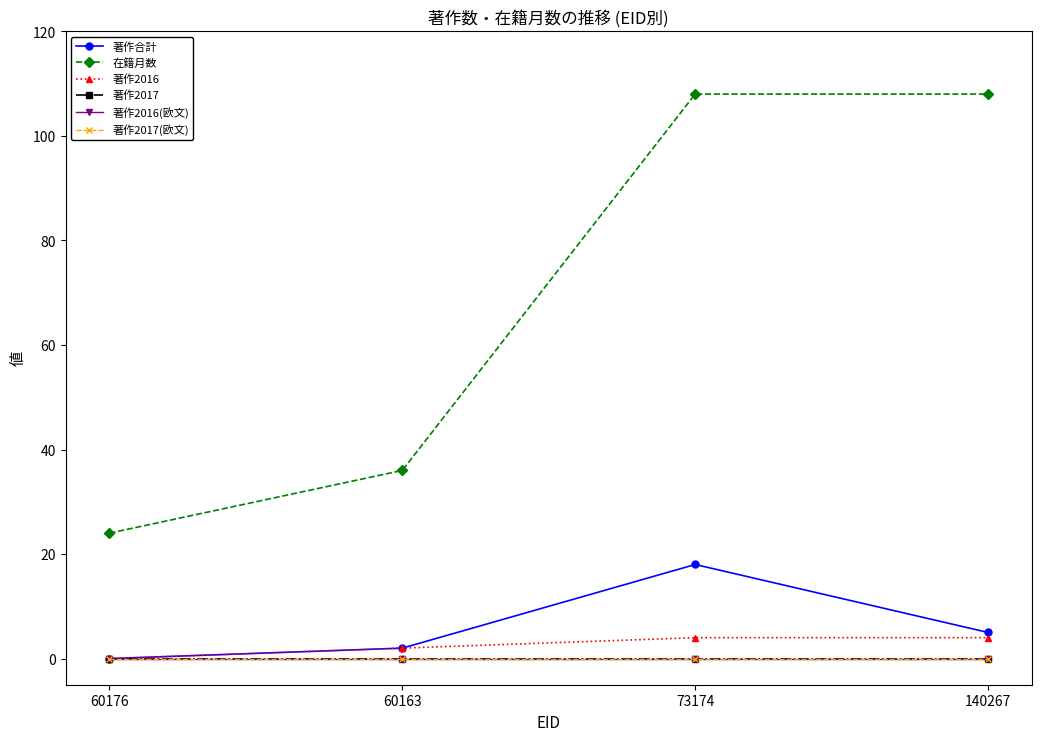

Does the chart have visible grid lines?

No